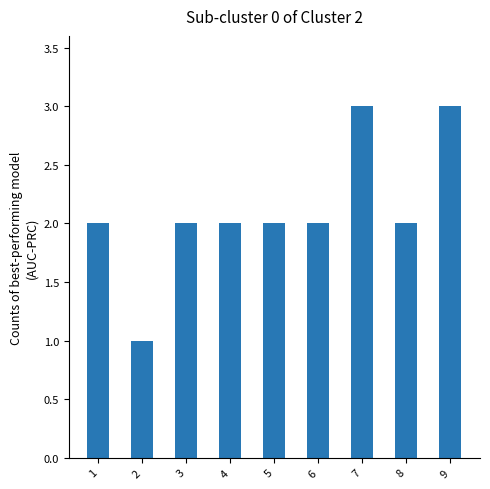

Reading left to right, extract all data points from this chart.

1=2	2=1	3=2	4=2	5=2	6=2	7=3	8=2	9=3